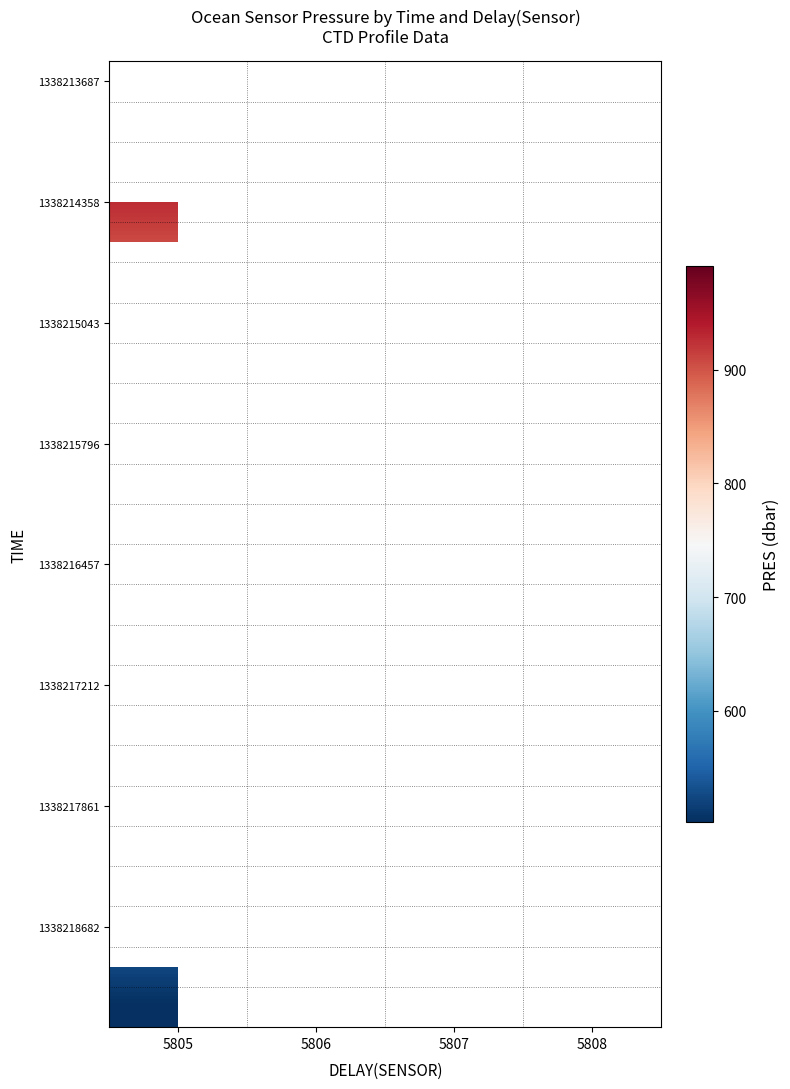

How many distinct data groups are displayed?

24